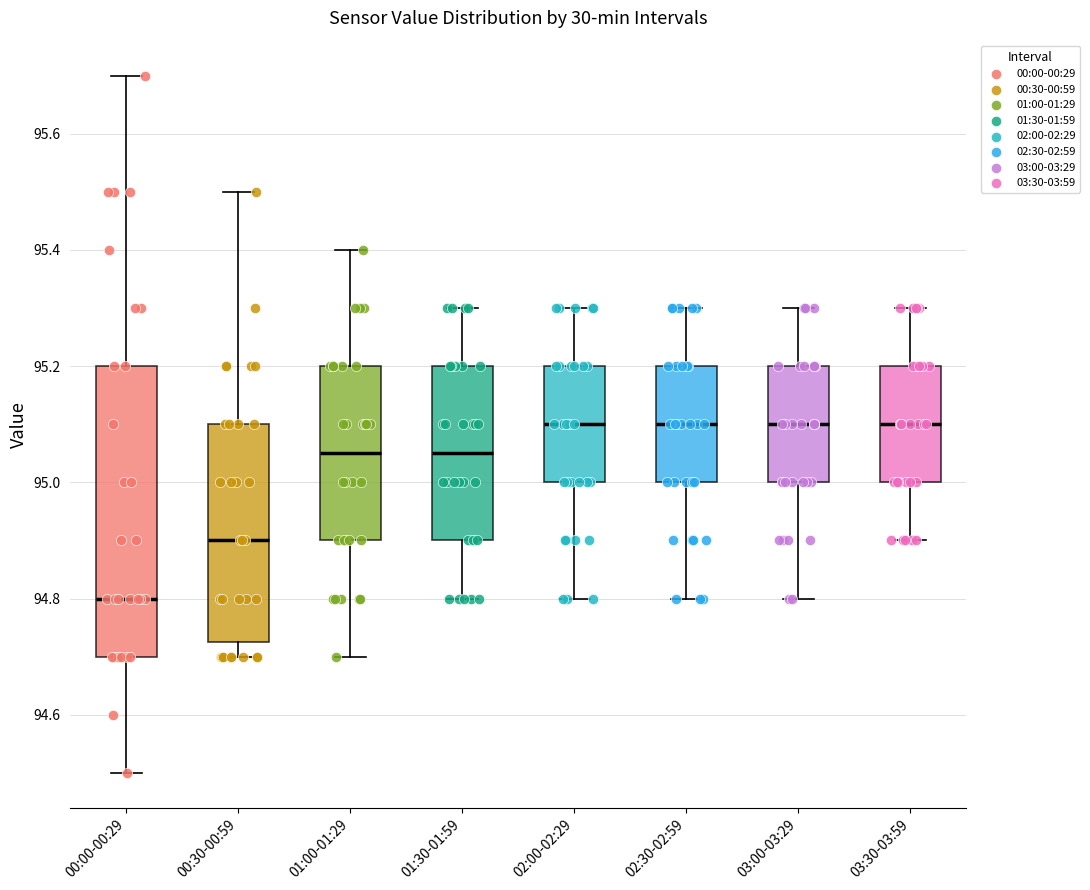

Reading left to right, read every box against the y-axis: the position of its median line, the range the box covers, and the ends of its whiskers. The values are not printed on the chart, so give them approximately, as read against the axis.

00:00-00:29: median 94.80, box 94.70 to 95.20, whiskers 94.50 to 95.70
00:30-00:59: median 94.90, box 94.72 to 95.10, whiskers 94.70 to 95.50
01:00-01:29: median 95.06, box 94.90 to 95.20, whiskers 94.70 to 95.40
01:30-01:59: median 95.06, box 94.90 to 95.20, whiskers 94.80 to 95.30
02:00-02:29: median 95.10, box 95.00 to 95.20, whiskers 94.80 to 95.30
02:30-02:59: median 95.10, box 95.00 to 95.20, whiskers 94.80 to 95.30
03:00-03:29: median 95.10, box 95.00 to 95.20, whiskers 94.80 to 95.30
03:30-03:59: median 95.10, box 95.00 to 95.20, whiskers 94.90 to 95.30